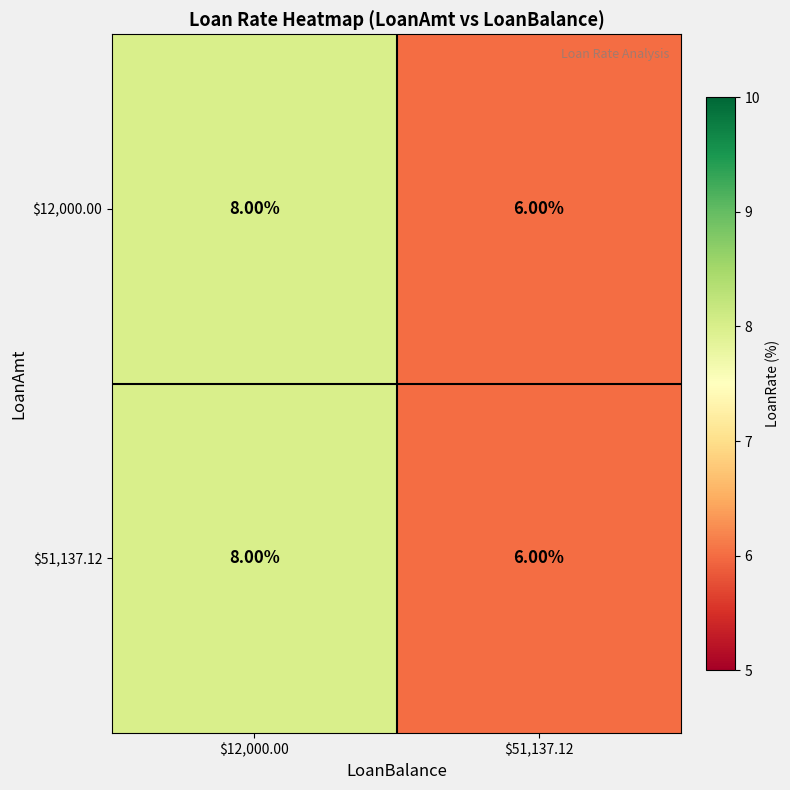

Count the number of data series in this chart.

2